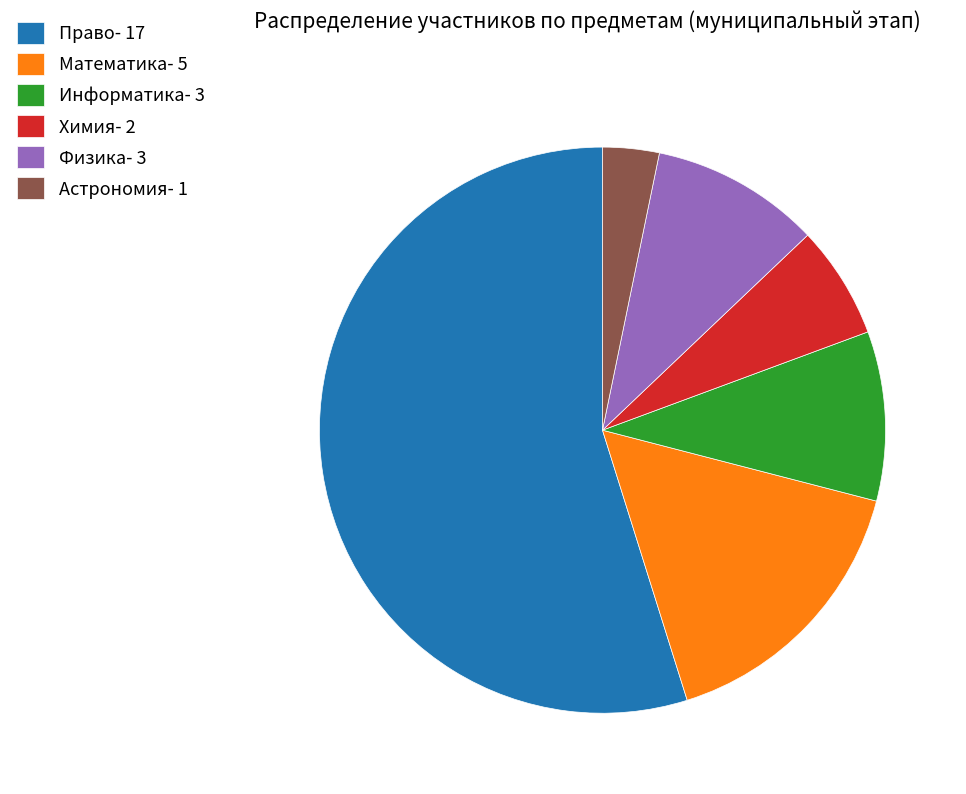

Between Математика- 5 and Информатика- 3, which is larger?

Математика- 5